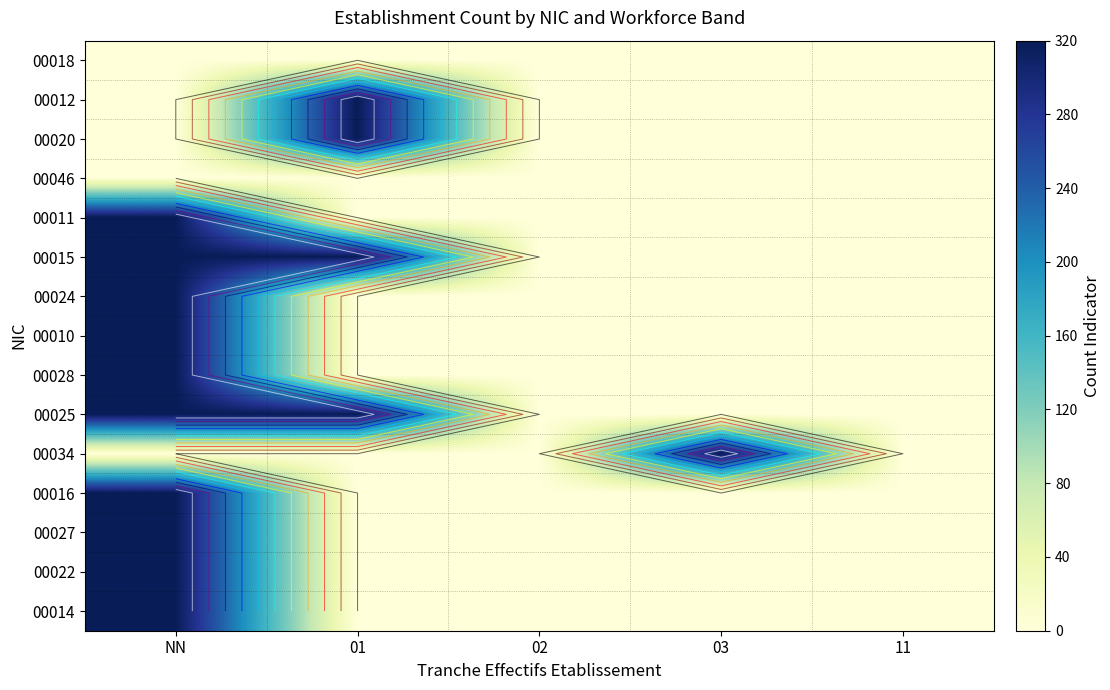

What is the total value across all series at NN?

3200